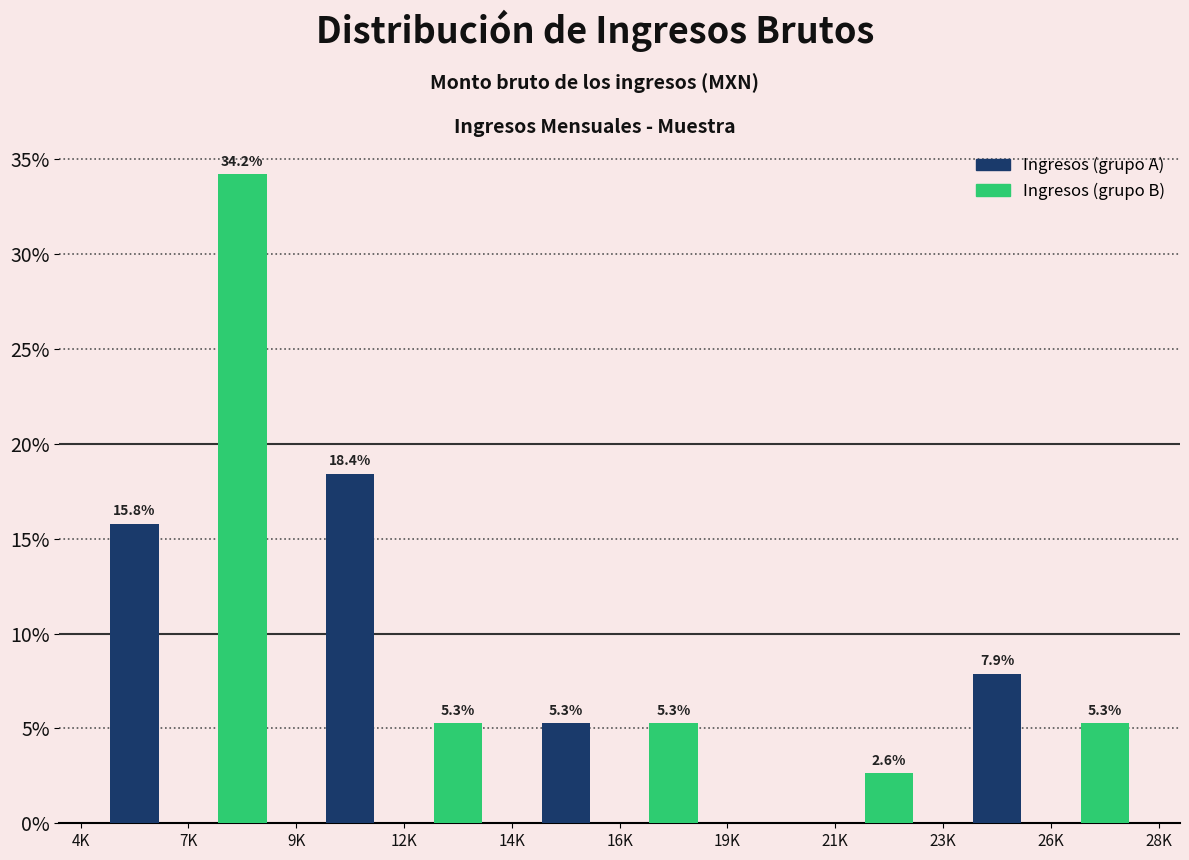

Reading left to right, extract all data points from this chart.

Ingresos (grupo A): 7K=15.8	12K=18.4	16K=5.3	21K=0.0	26K=7.9
Ingresos (grupo B): 7K=34.2	12K=5.3	16K=5.3	21K=2.6	26K=5.3